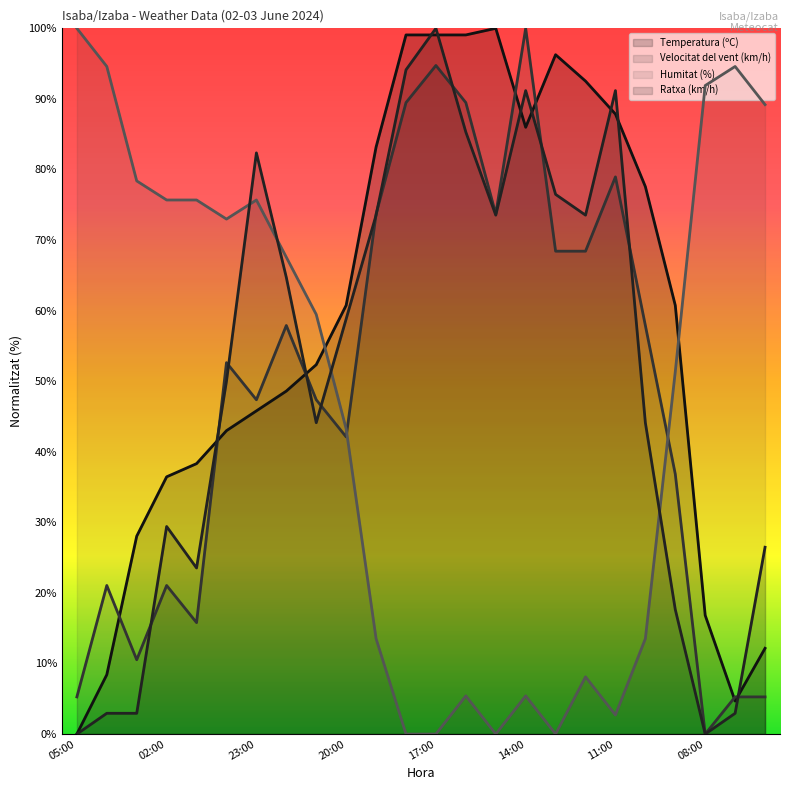

Rank the series by their average value, from lowest to highest.

Humitat (%), Velocitat del vent (km/h), Ratxa (km/h), Temperatura (ºC)